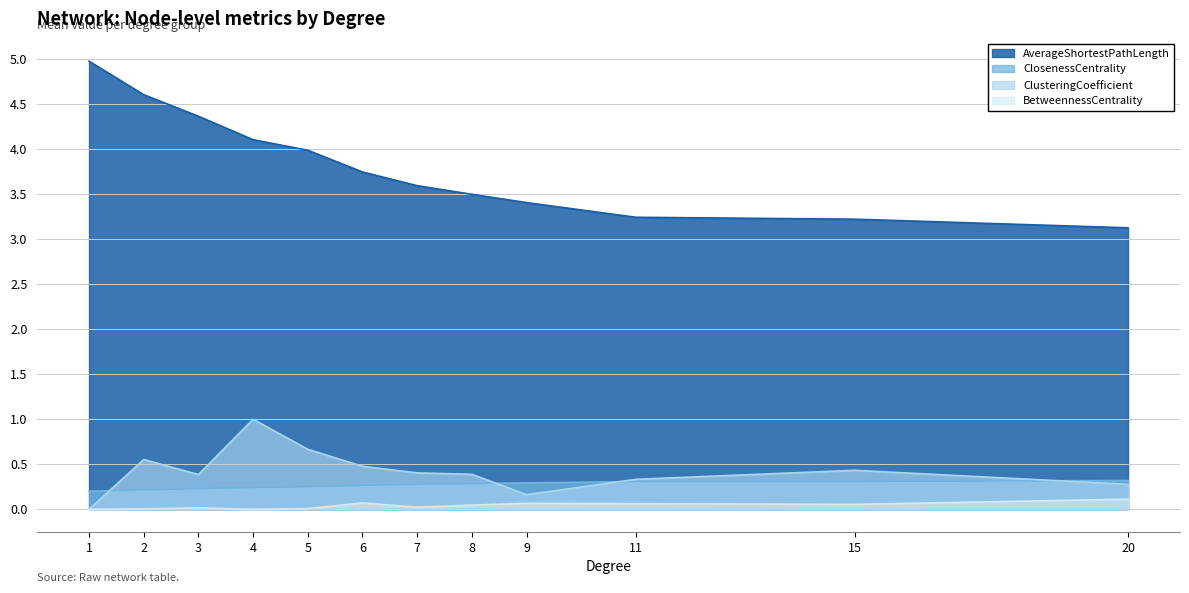

Does the chart have visible grid lines?

Yes